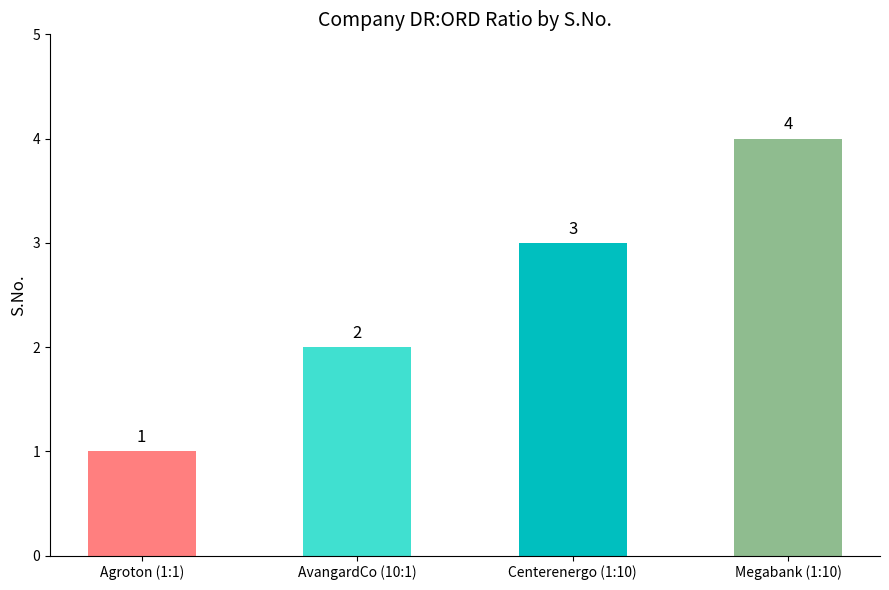

Does the chart contain any negative values?

No